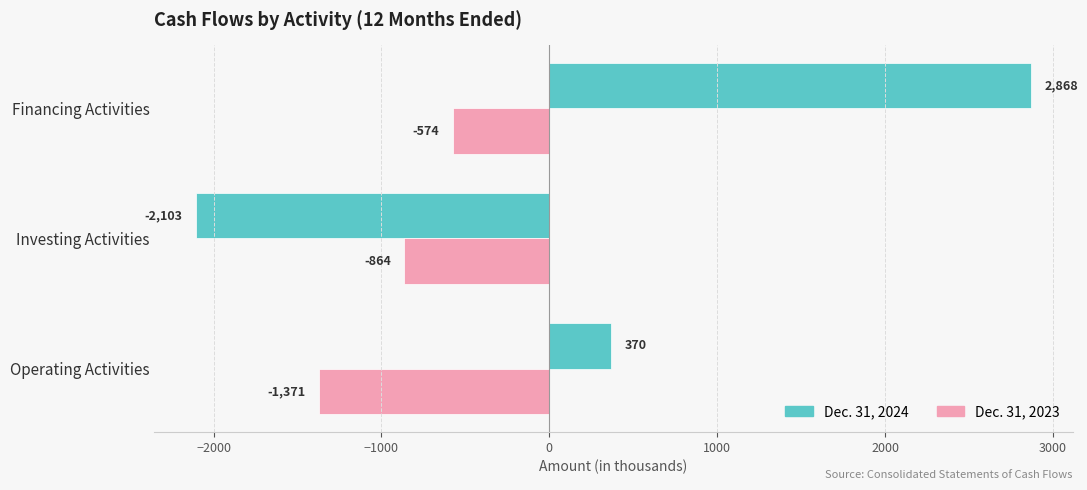

The value of Dec. 31, 2024 at Operating Activities is 604. True or false?

False